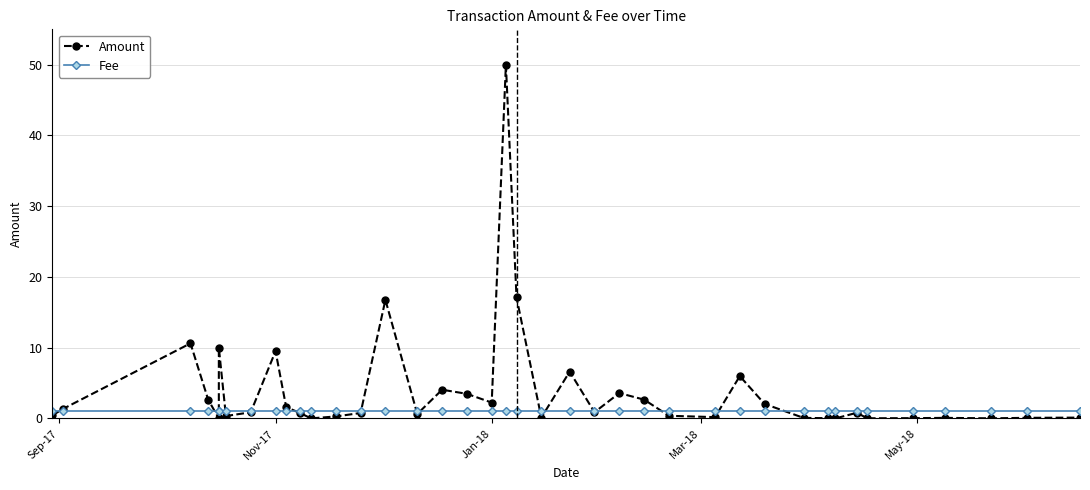

True or false: Fee and Amount cross at least once.

True